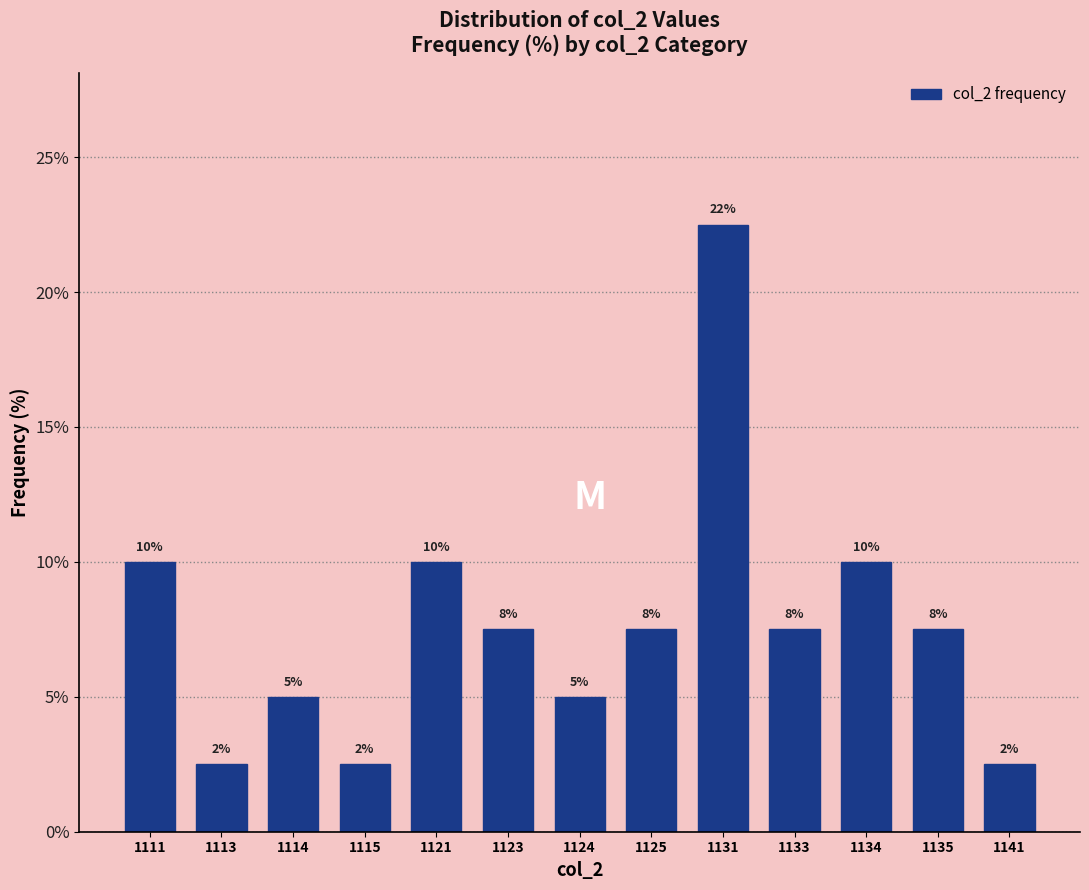

How many bars are there in total?

13